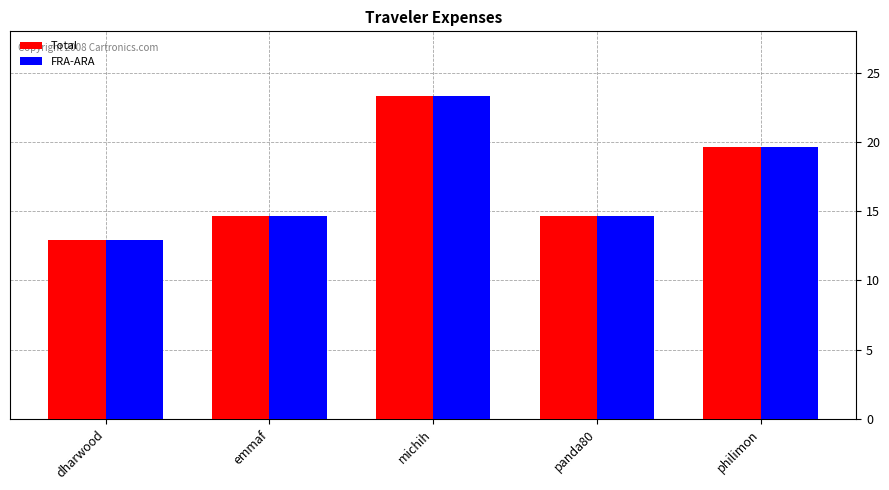

What is the difference between the second highest and second lowest values in the Total series?

5.0